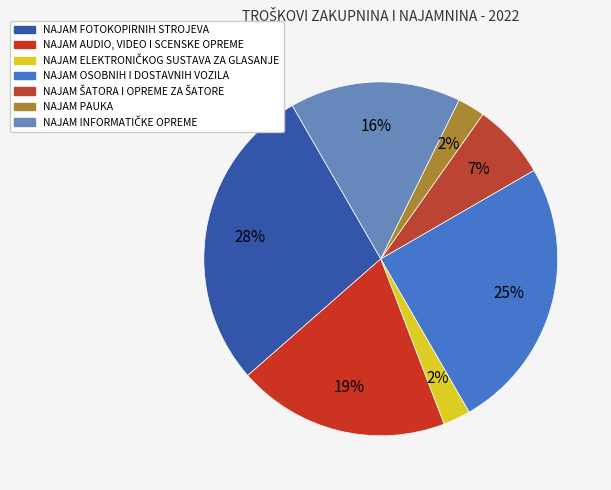

Is it true that NAJAM INFORMATIČKE OPREME is 27% of the pie?

False